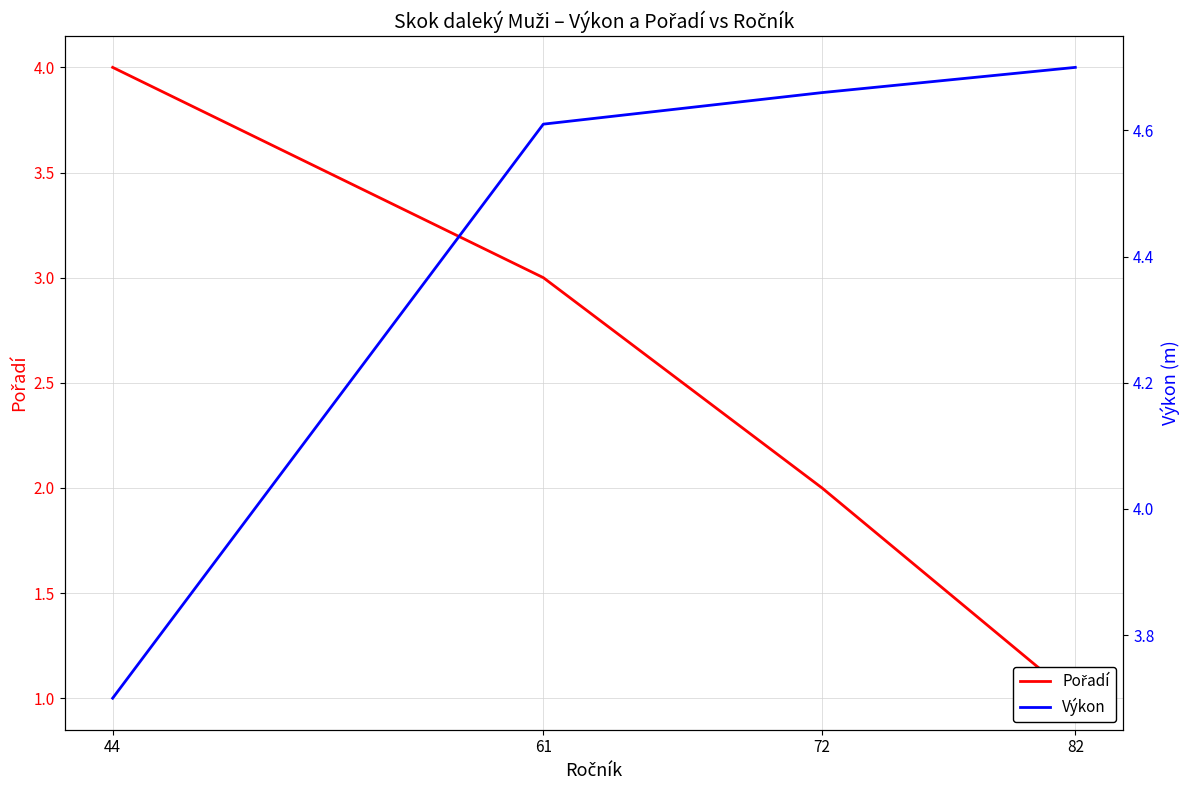

Which has a higher value, 82 or 72?

72